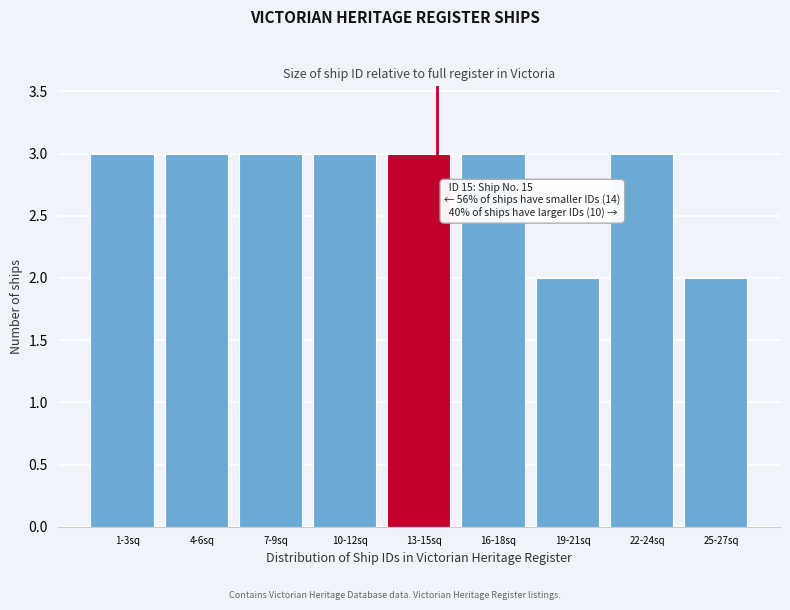

Reading left to right, what are all the values shown in this chart?

1-3sq=3	4-6sq=3	7-9sq=3	10-12sq=3	13-15sq=3	16-18sq=3	19-21sq=2	22-24sq=3	25-27sq=2